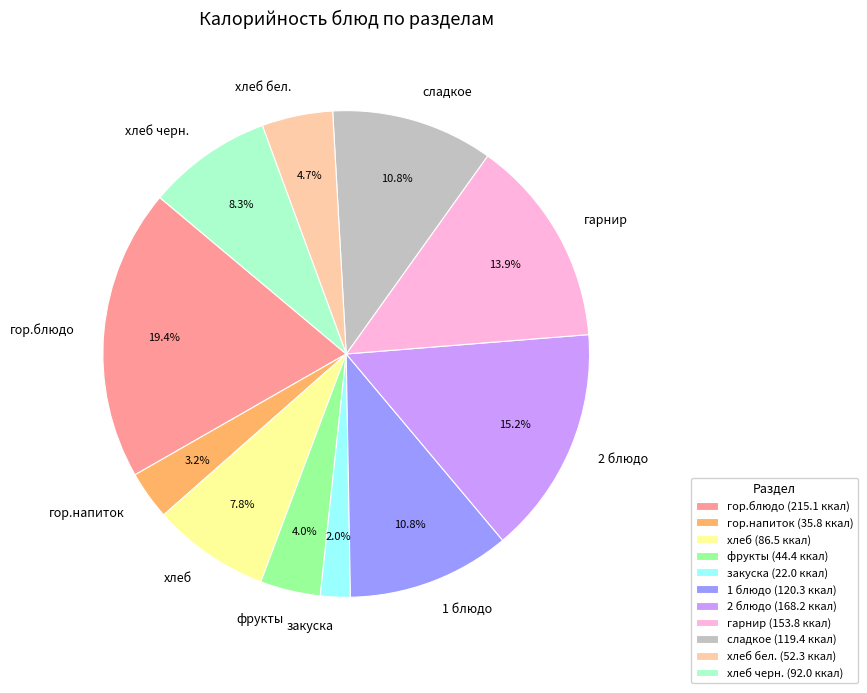

What is the largest slice in the pie chart?

гор.блюдо